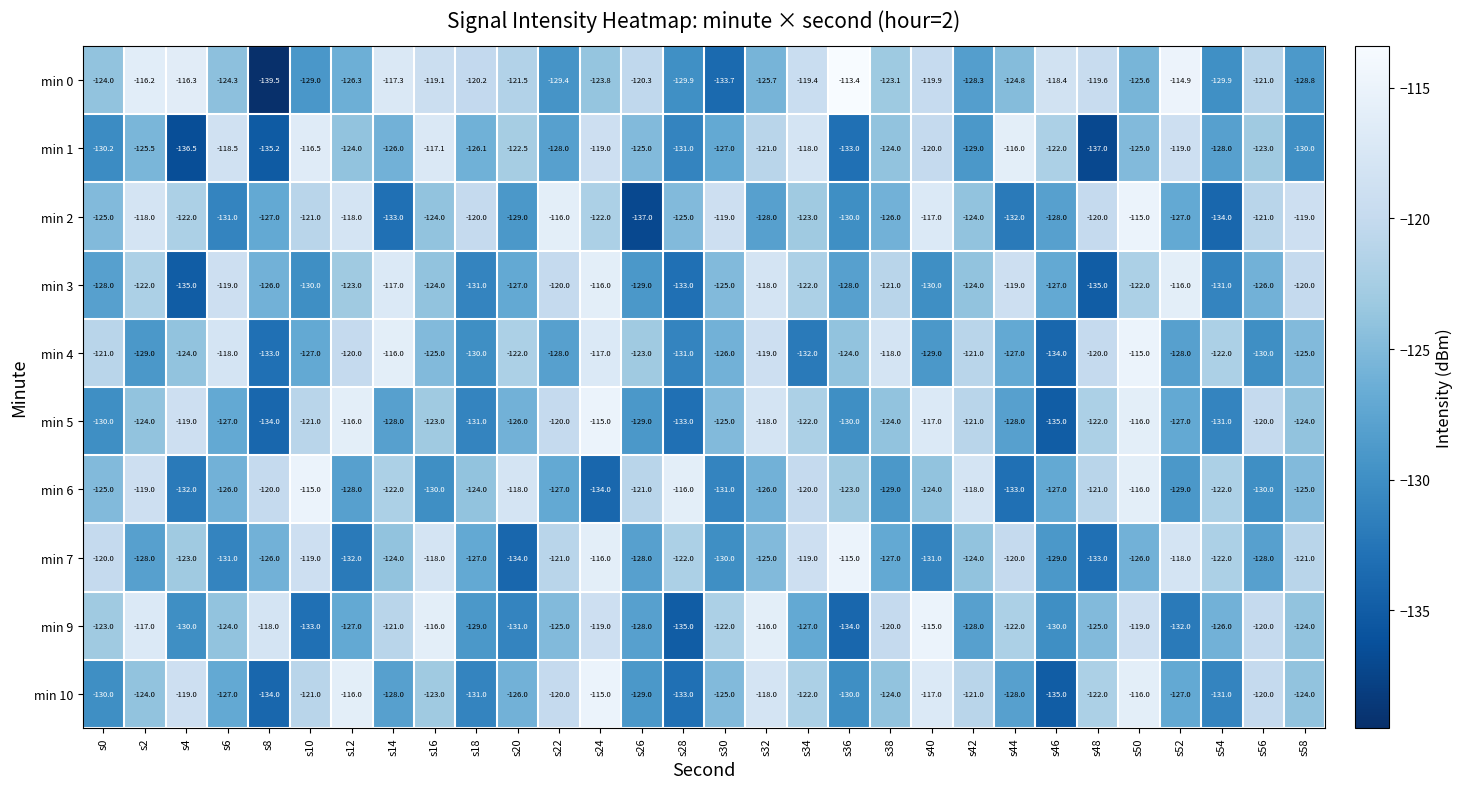

Which series has the widest spread of values?

min 0